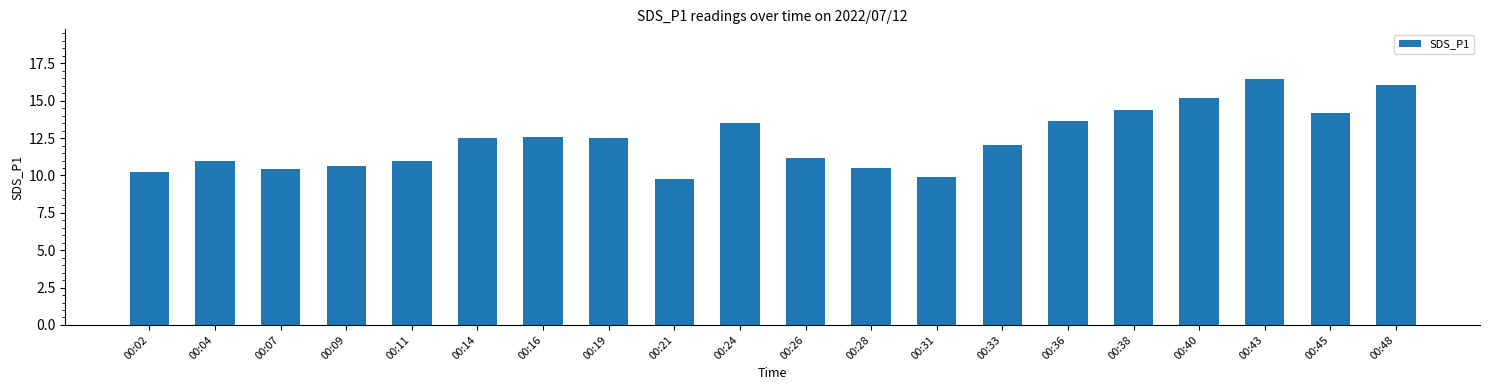

What is the average value?

12.4